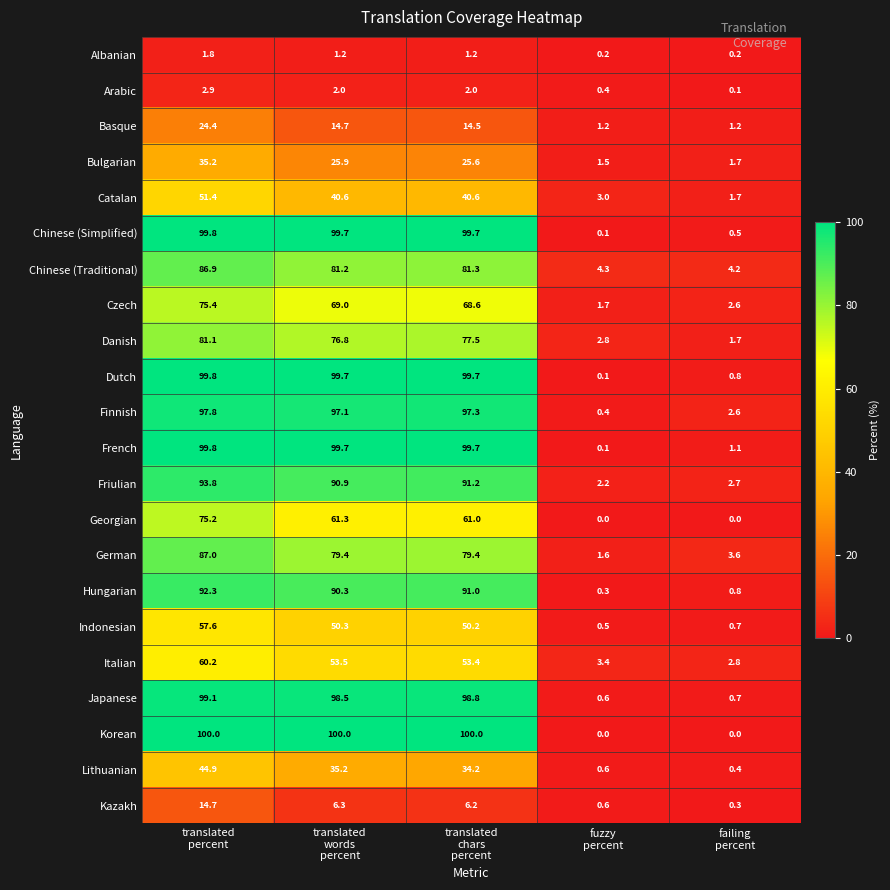

Which series has the largest total across all categories?

French